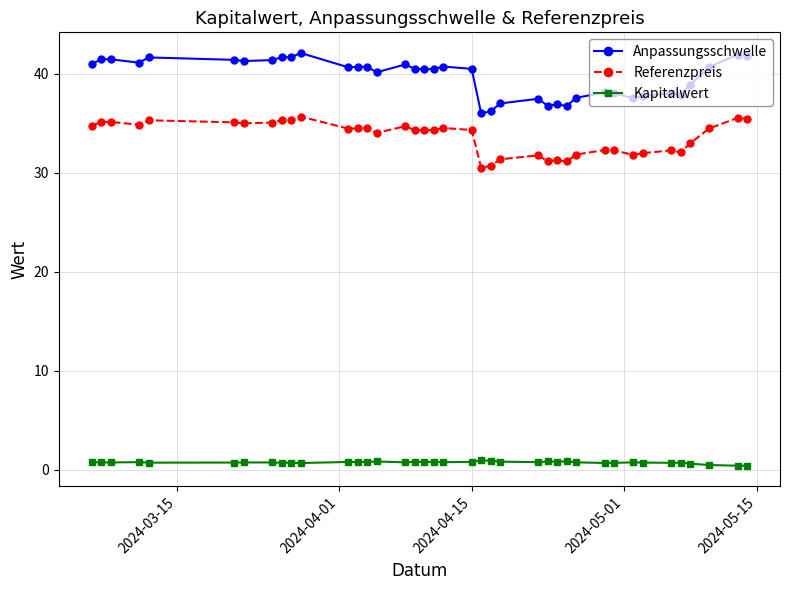

How many data points does each series have?

39